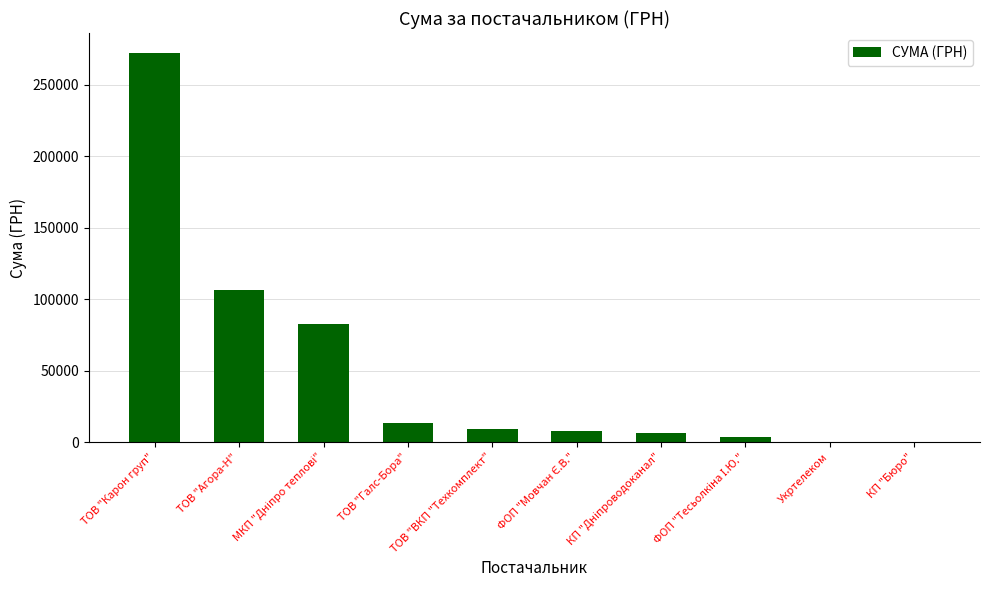

What value does the data have at ТОВ "Агора-Н"?

106147.3